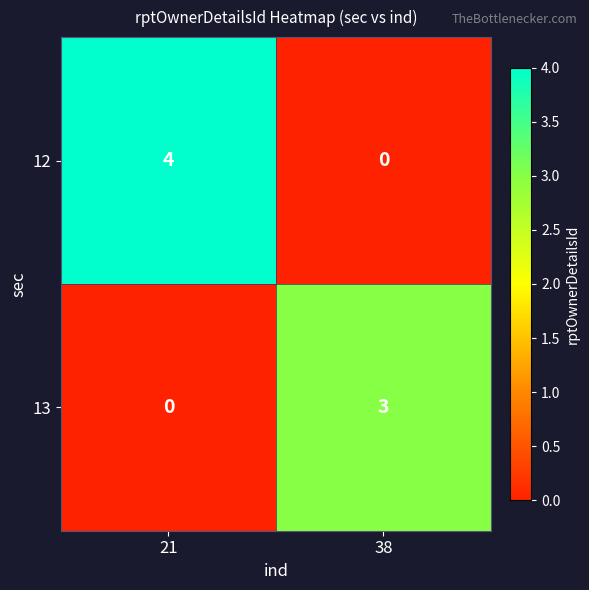

Rank the series by their average value, from lowest to highest.

13, 12